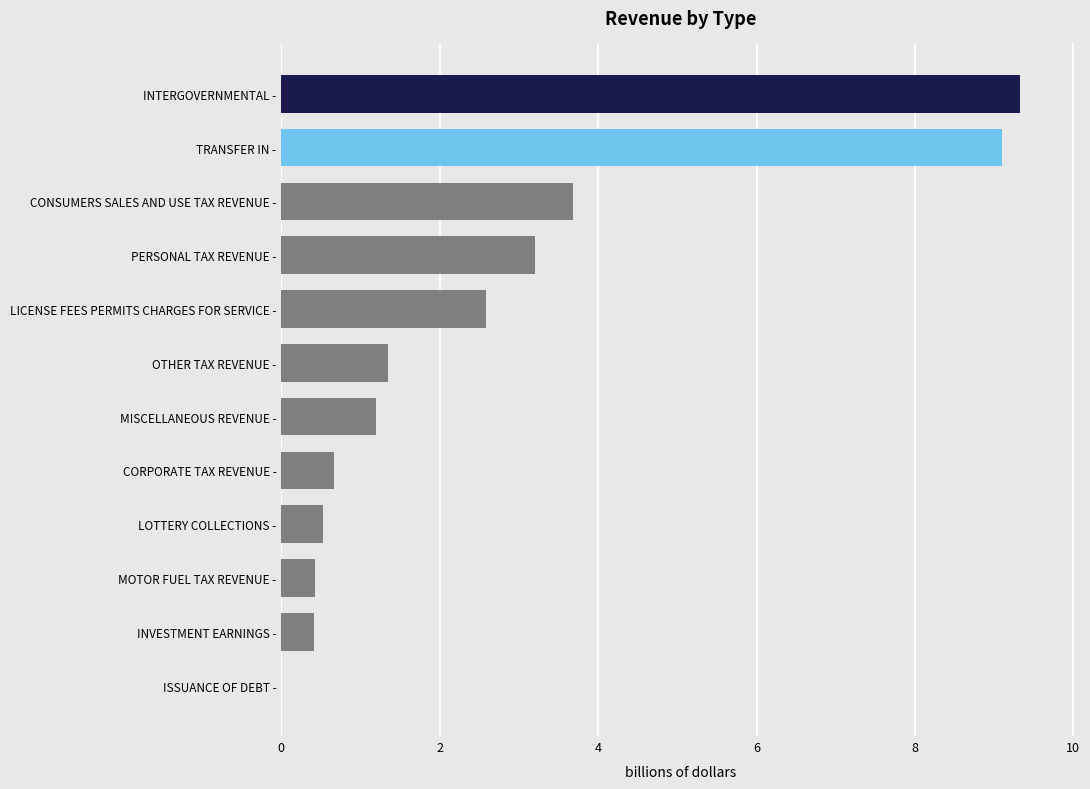

Which label corresponds to the largest value in the chart?

INTERGOVERNMENTAL -